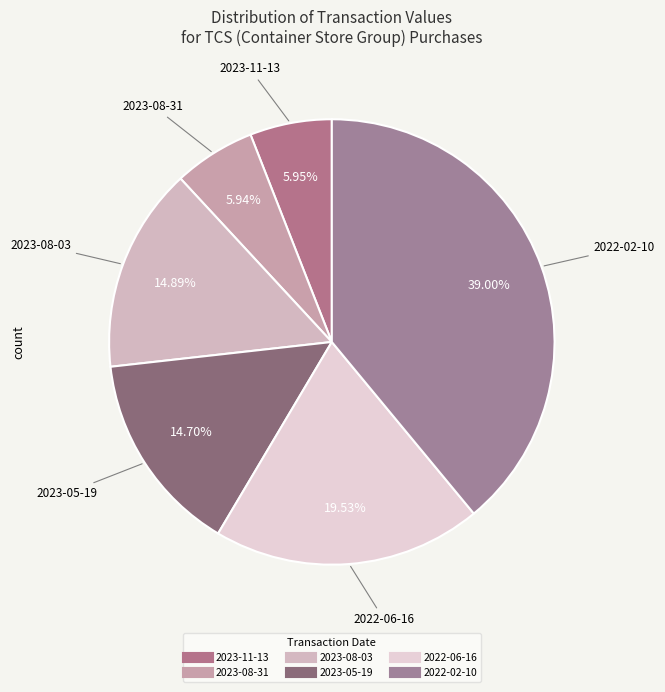

To the nearest percent, what is the difference between the 2023-11-13 and 2023-08-03 slice percentages?

9%